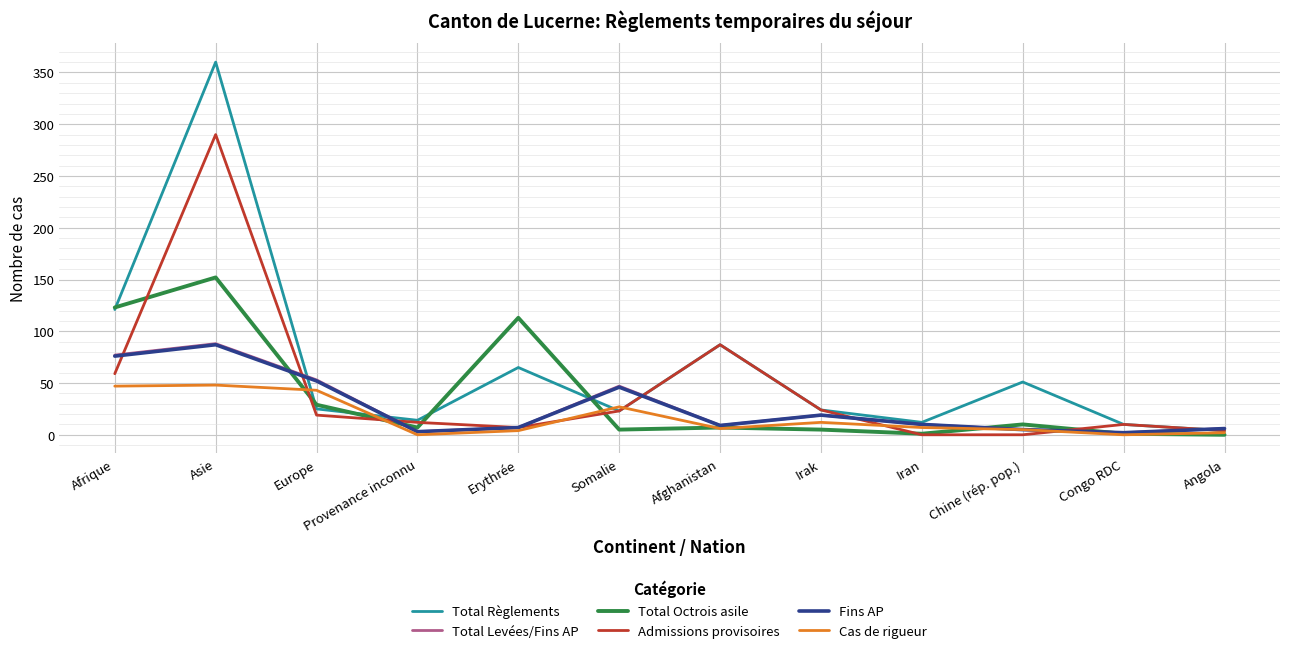

What is the total value across all series at Asie?

1025